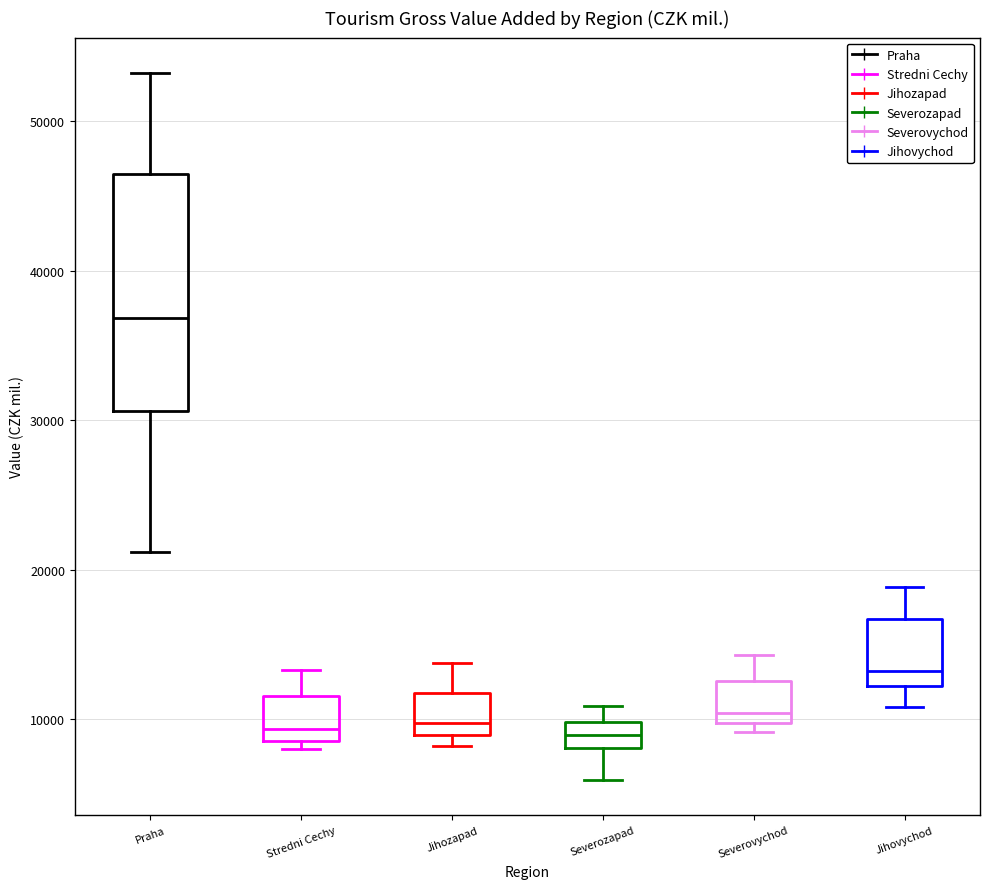

Comparing the boxes themselves (not the whiskers), which one is the tallest?

Praha